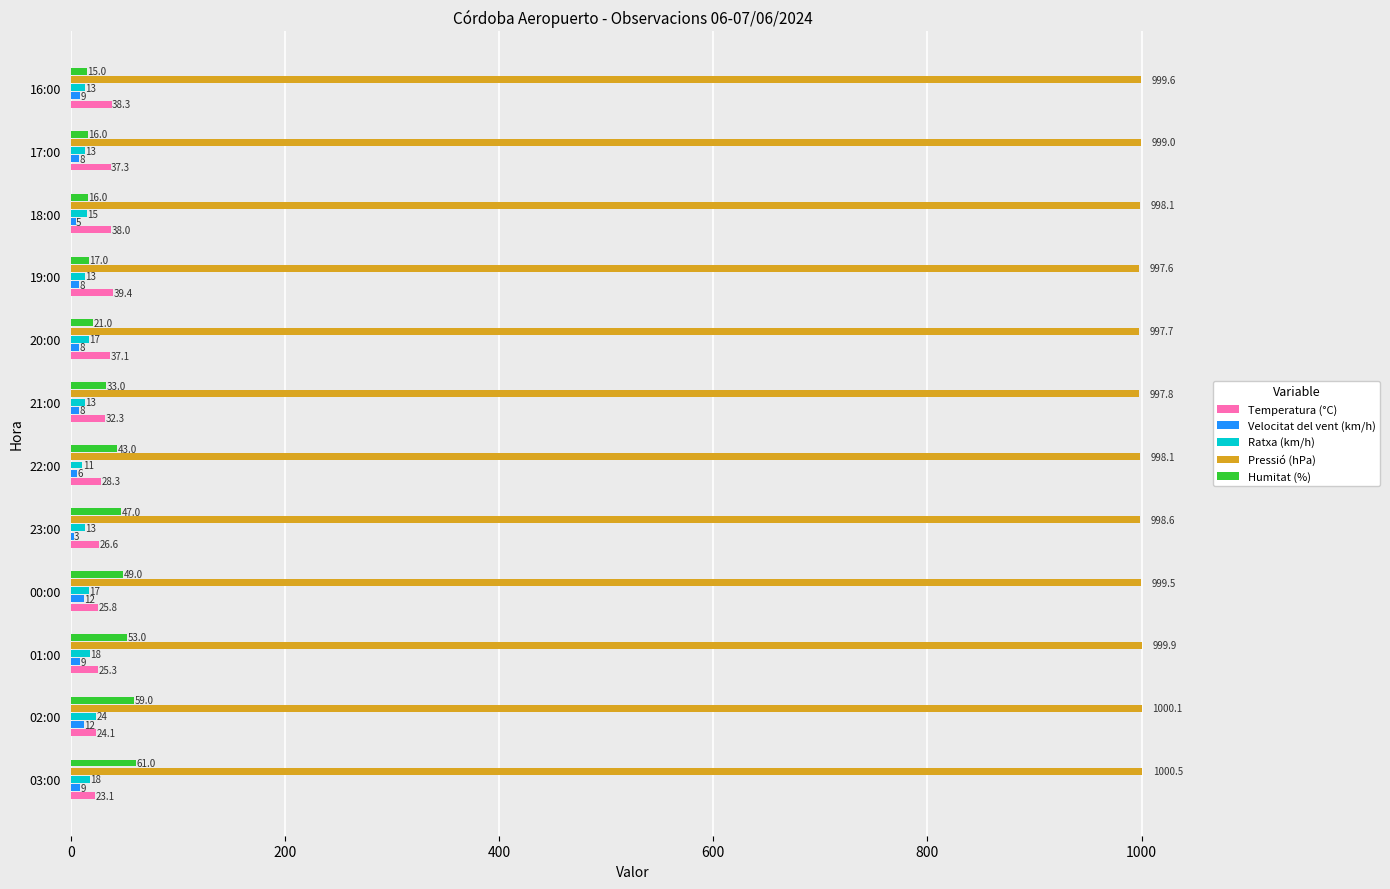

How many distinct data groups are displayed?

5